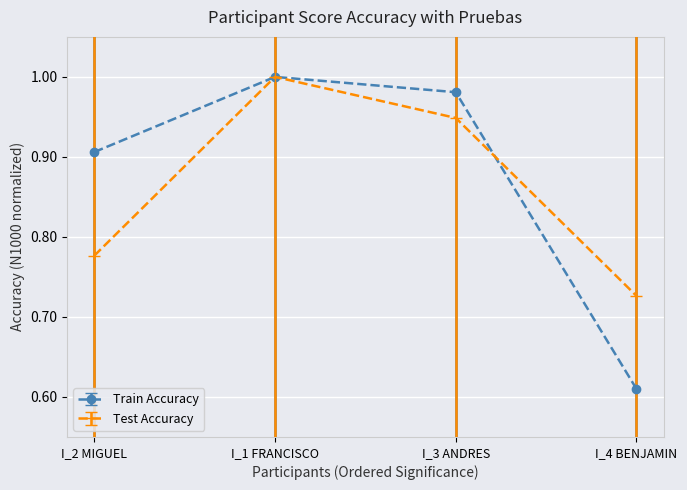

At which label does Test Accuracy reach its minimum?

I_4 BENJAMIN